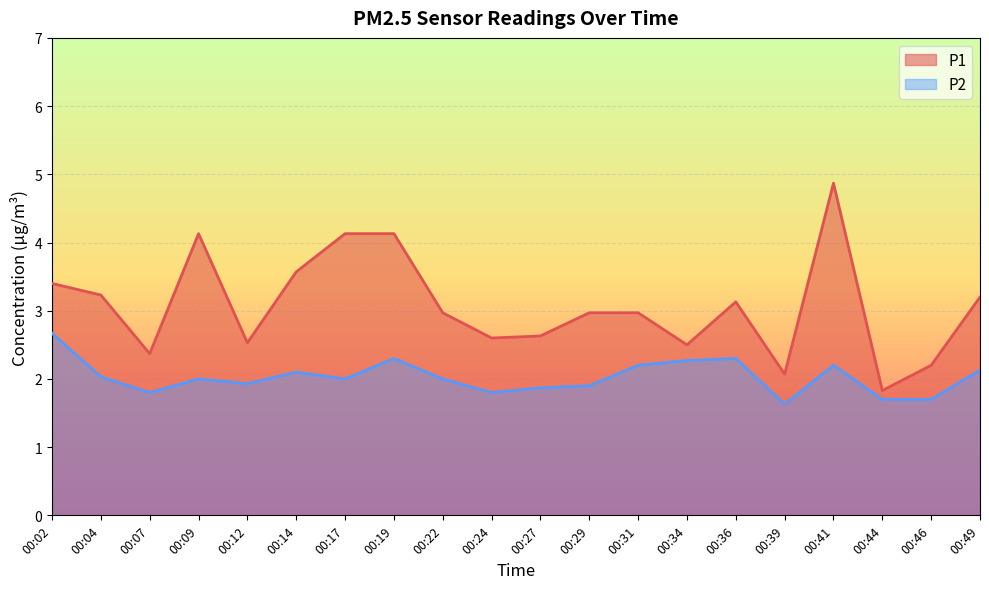

How many data points in P2 are above 2?

9